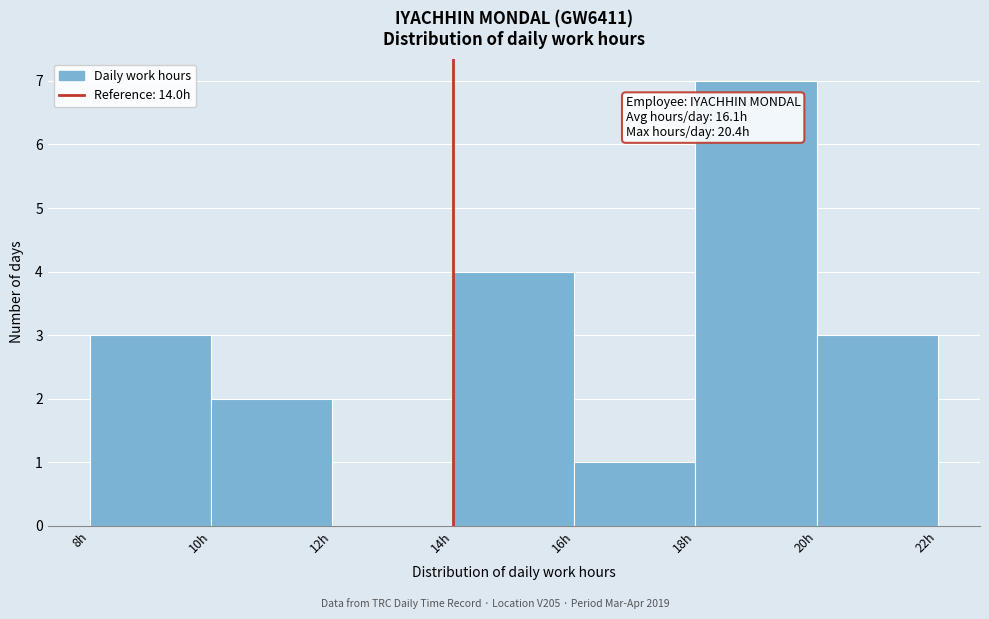

Which range on the x-axis has the tallest bar?

18 to 20